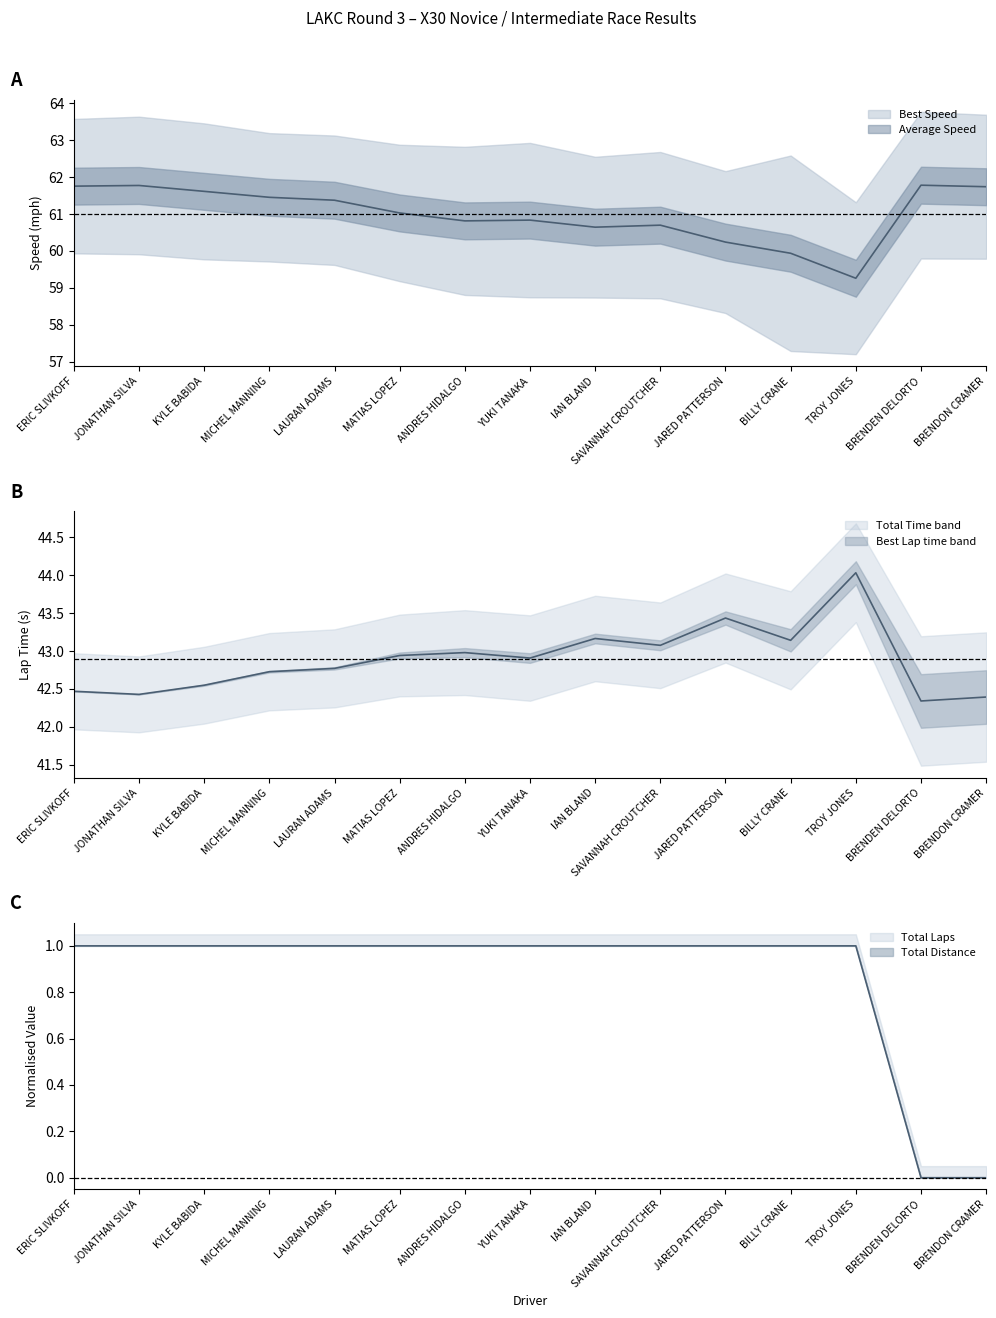

Is the value of Best Lap time at JONATHAN SILVA greater than the value of Average Speed at ANDRES HIDALGO?

No